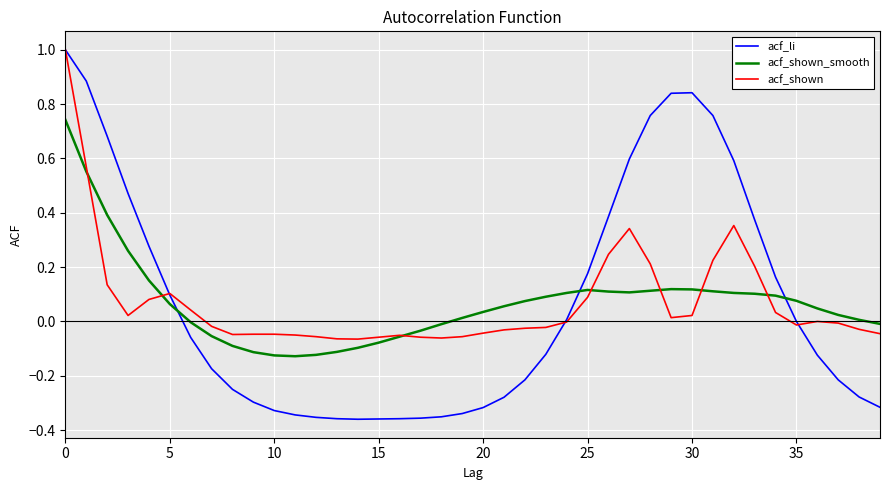

Which series has the largest range (max minus min)?

acf_li